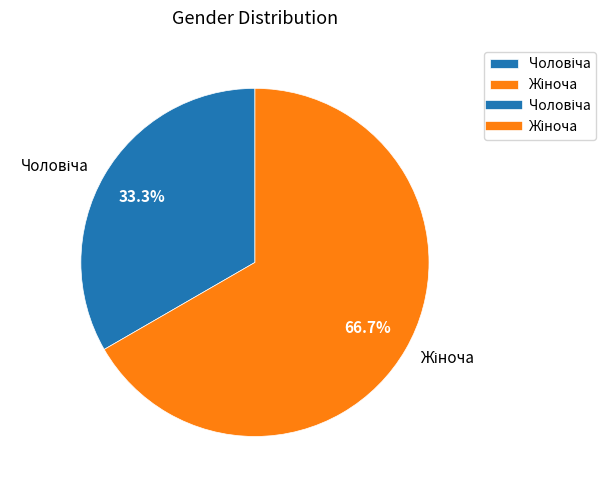

Count the number of slices in the pie.

2